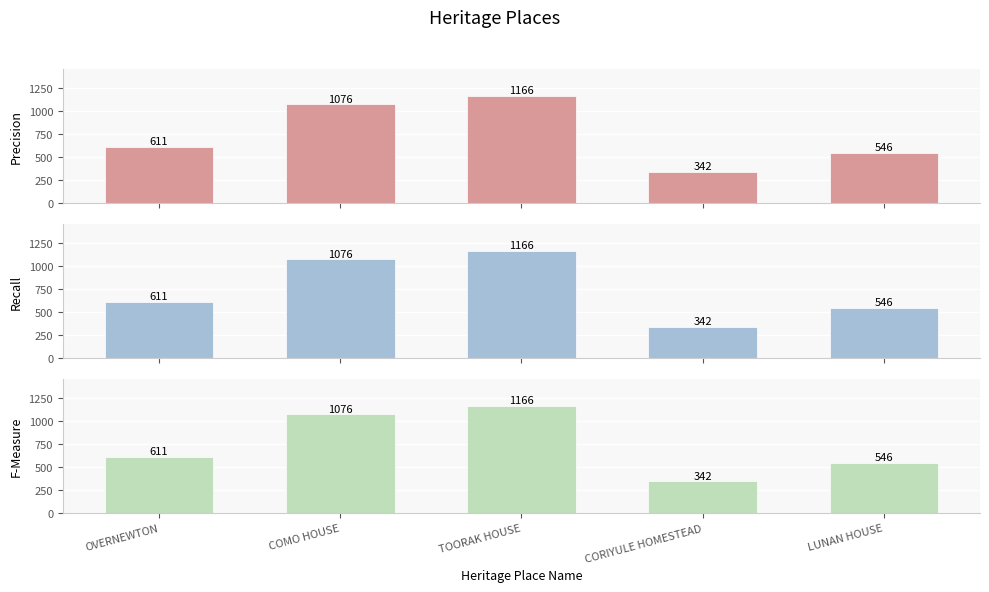

At which category is the sum across all series the highest?

TOORAK HOUSE